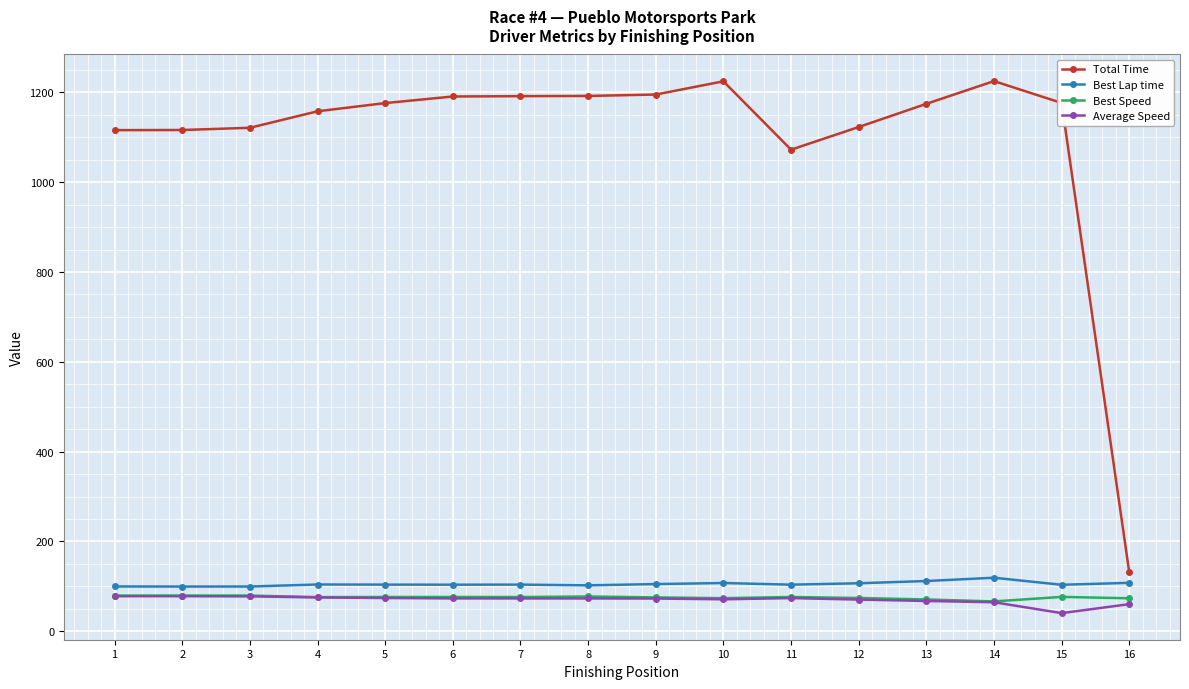

True or false: Best Lap time has a value of 33.1 at 8.

False